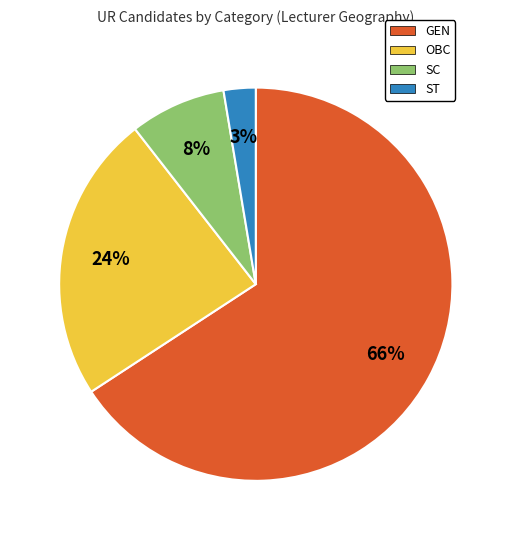

Between SC and GEN, which is larger?

GEN